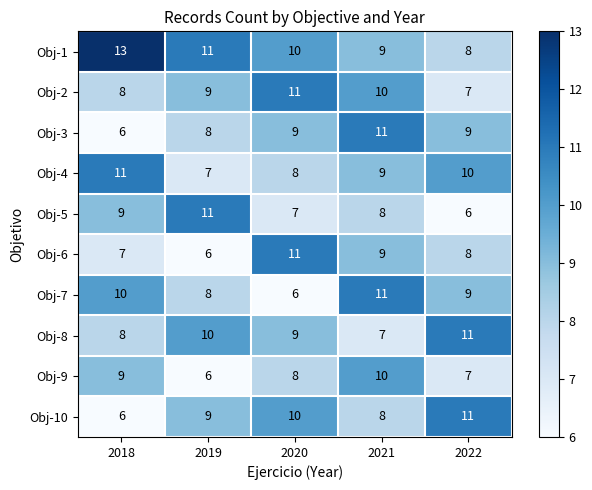

Which series changed the most between 2021 and 2022?

Obj-8